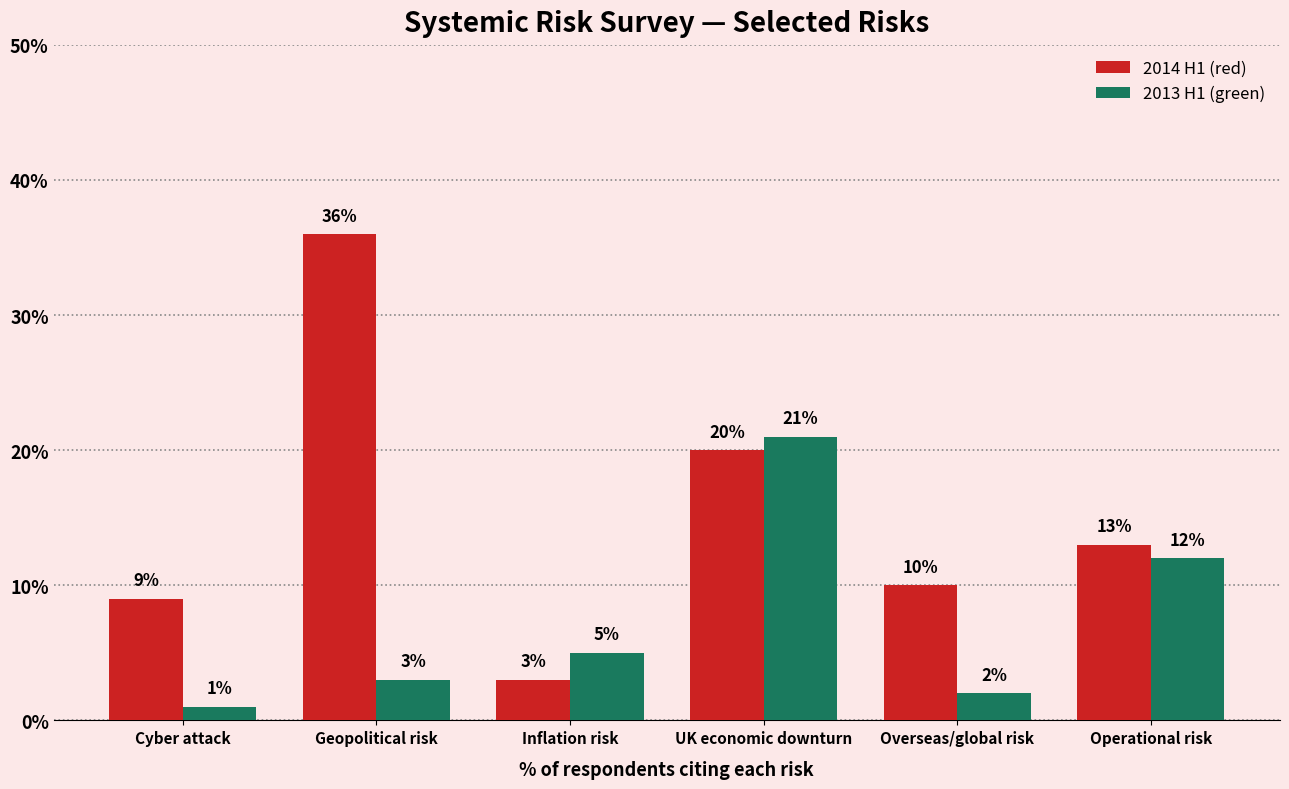

How many bars are there in total?

12